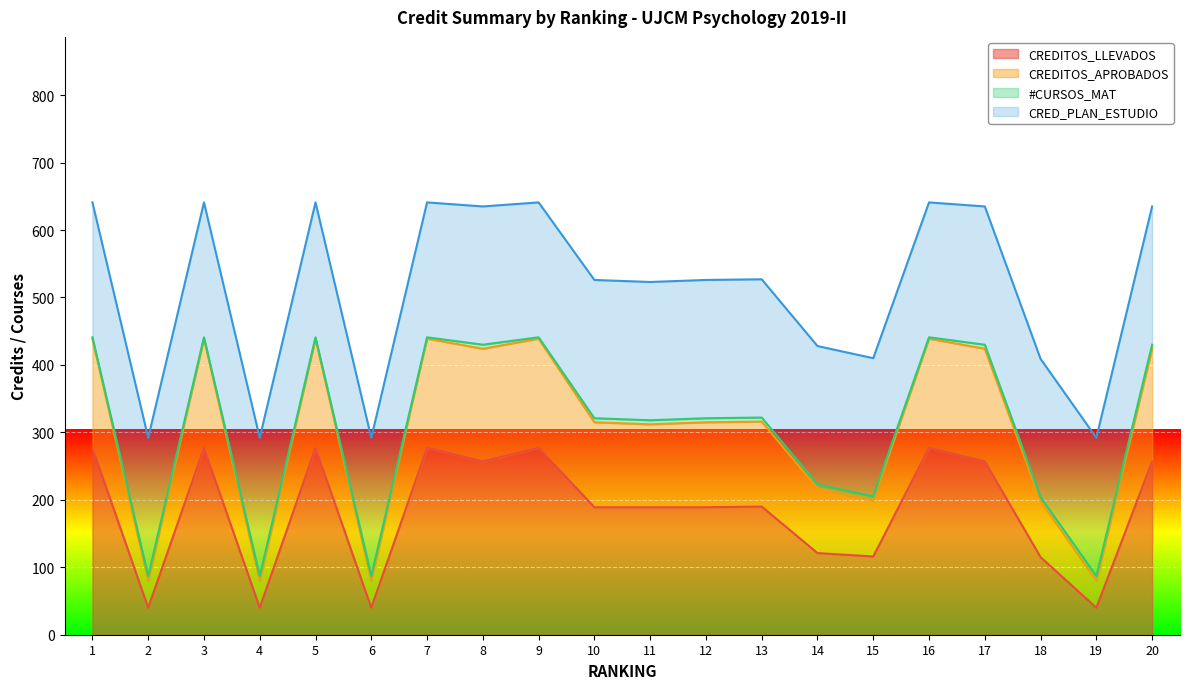

What is the highest value of the CREDITOS_LLEVADOS series?

277